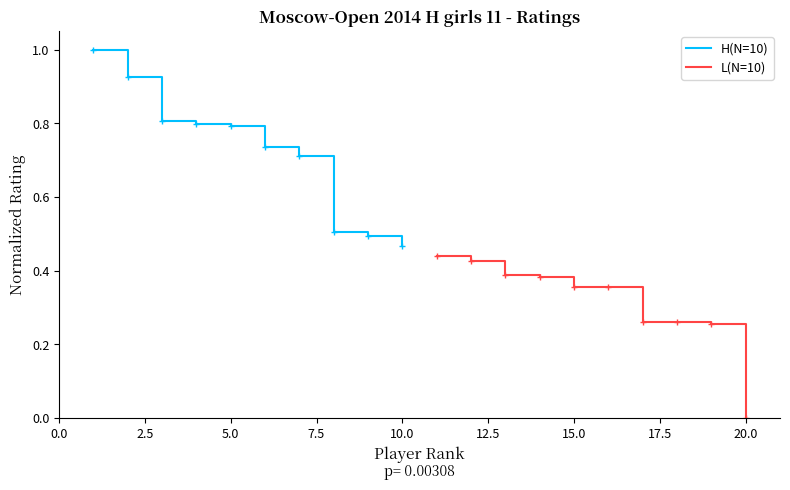

Is this an area chart (filled region under the line)?

No